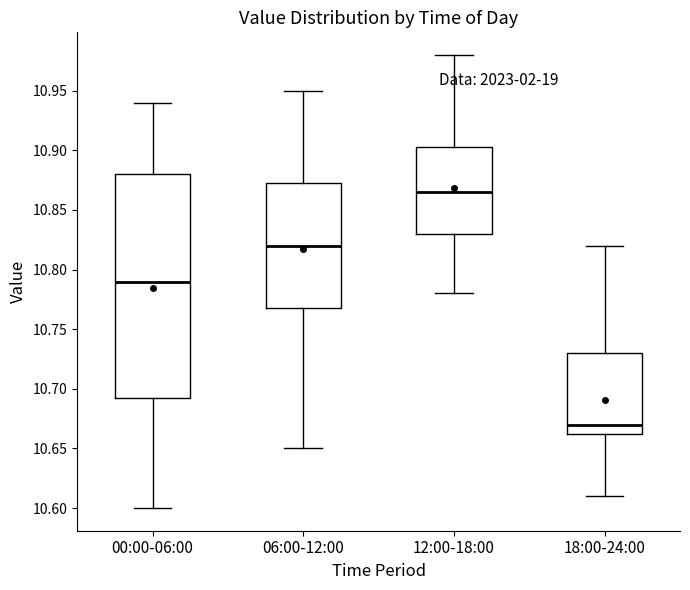

Which box's median line is the lowest?

18:00-24:00